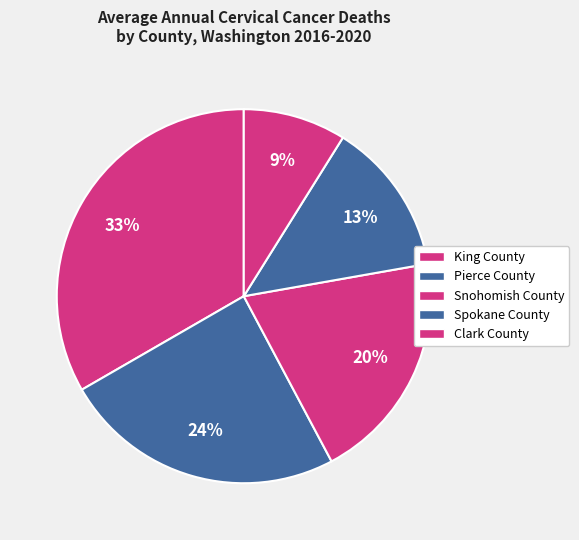

The Snohomish County slice represents 20% of the pie. True or false?

True